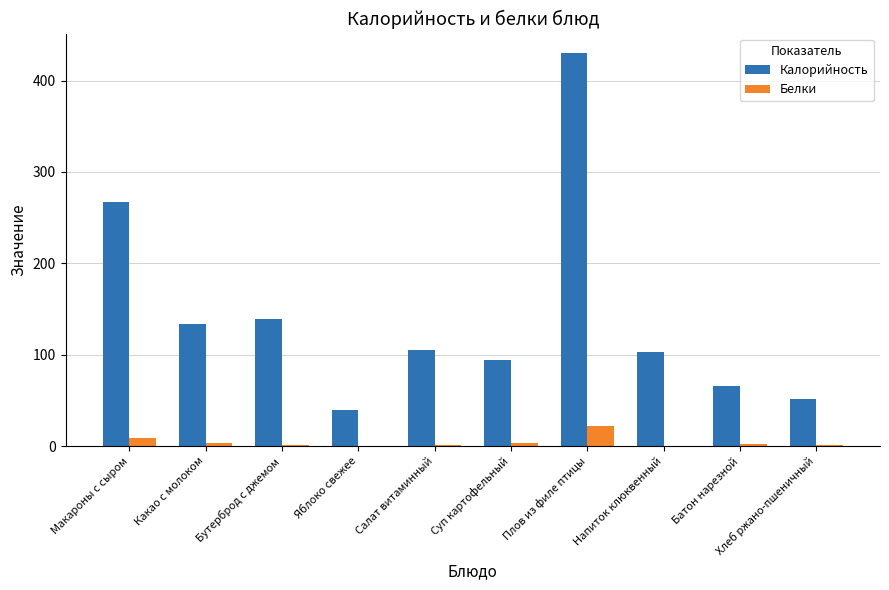

Which series changed the most between Яблоко свежее and Плов из филе птицы?

Калорийность